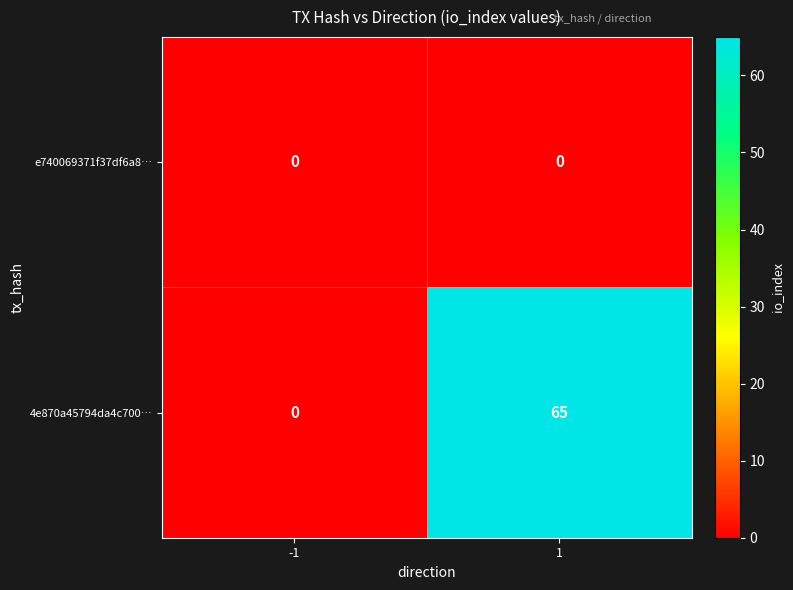

Which series has the largest total across all categories?

4e870a45794da4c700…